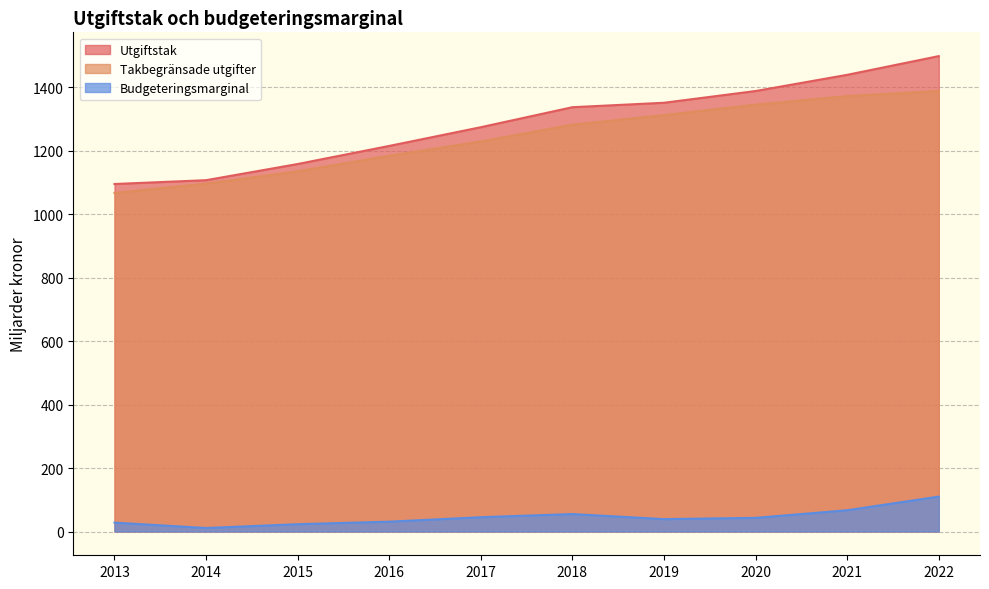

Reading left to right, transcribe all the data shown in this chart.

Utgiftstak: 1095	1107	1158	1215	1274	1337	1351	1388	1439	1498
Takbegränsade utgifter: 1067	1096	1135	1184	1229	1282	1312	1345	1372	1388
Budgeteringsmarginal: 28	11	23	31	45	55	39	43	67	110